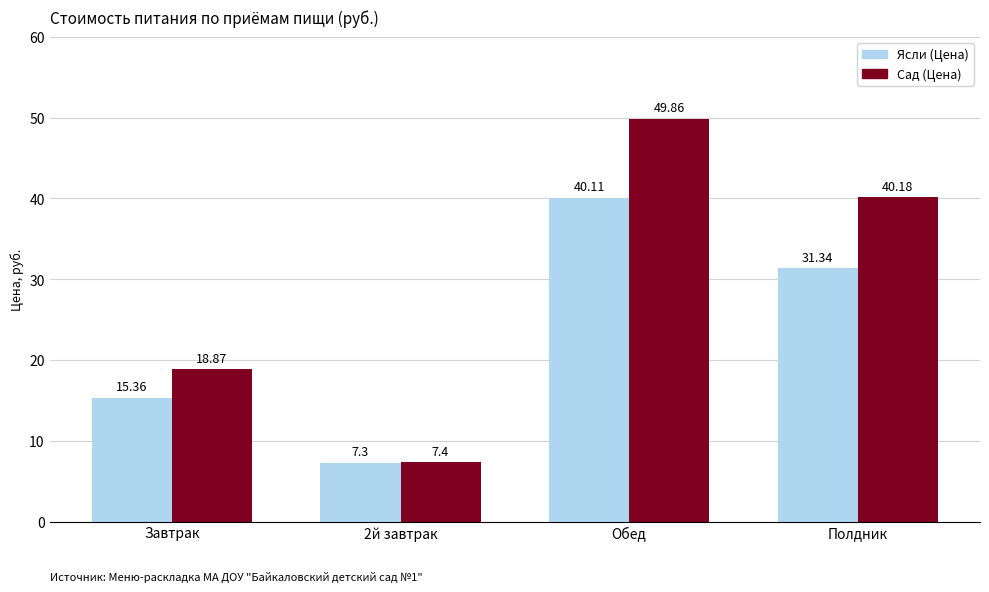

What is the total value across all series at Обед?

90.0